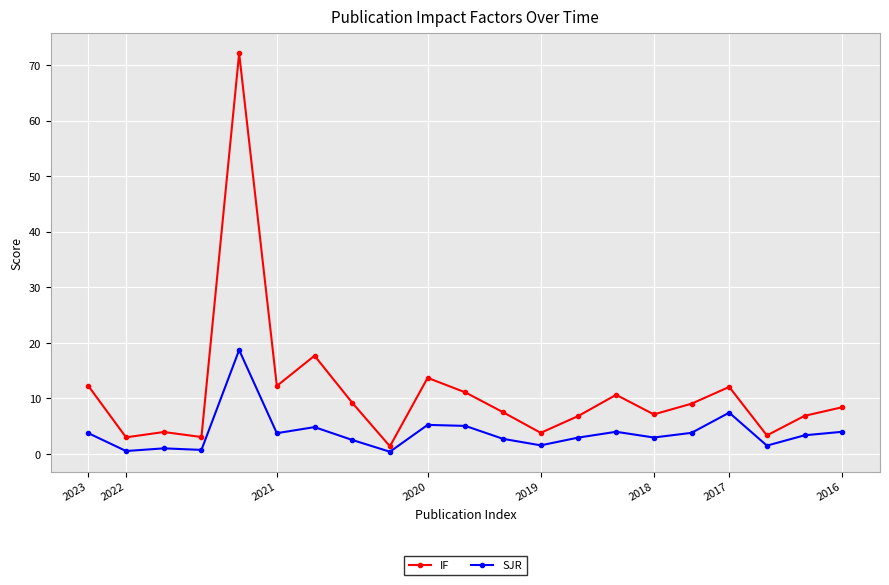

What is the difference between the maximum and minimum values in the IF series?

70.7